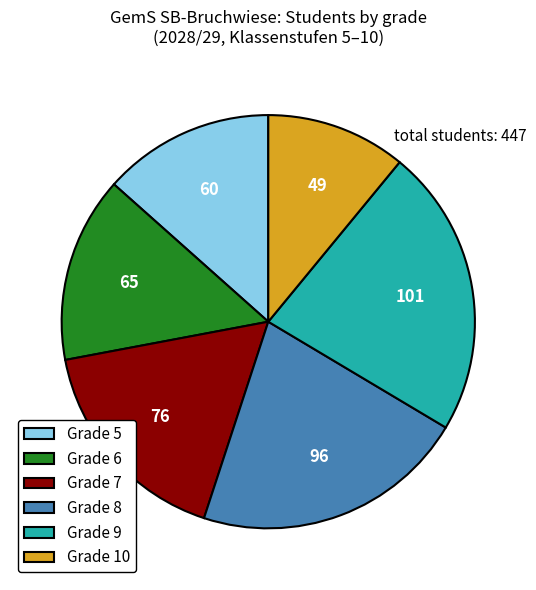

Which category has the biggest portion of the pie?

Grade 9